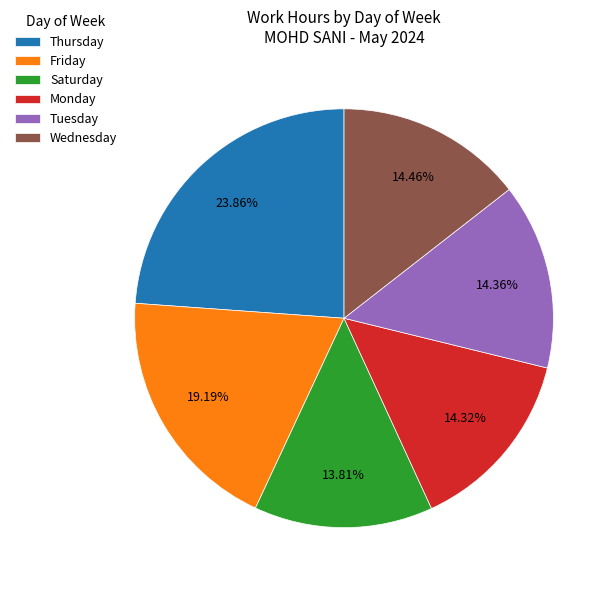

What is the smallest slice in the pie chart?

Saturday